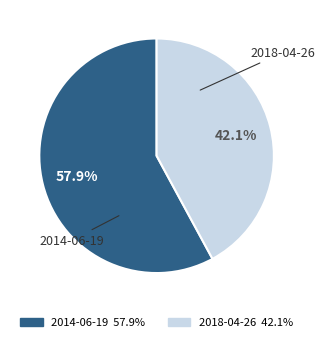

Does any single category account for the majority?

Yes